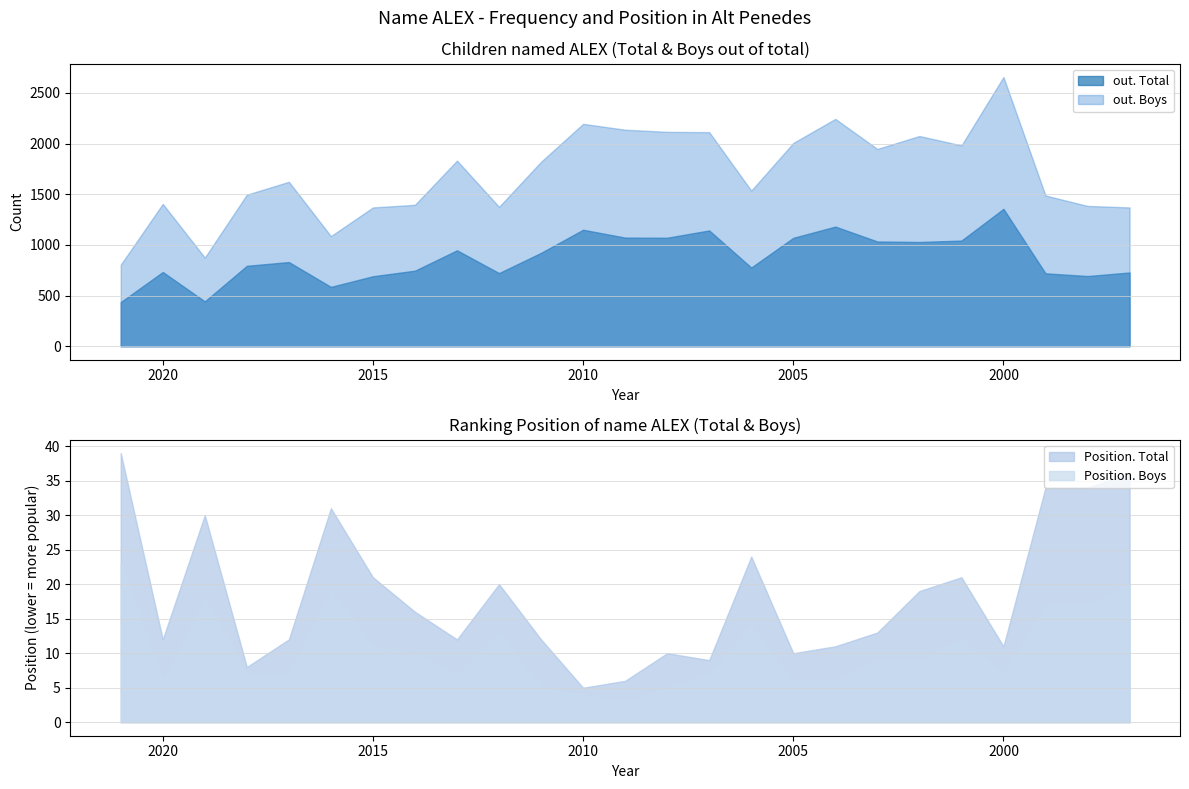

Which series has the widest spread of values?

out. Boys